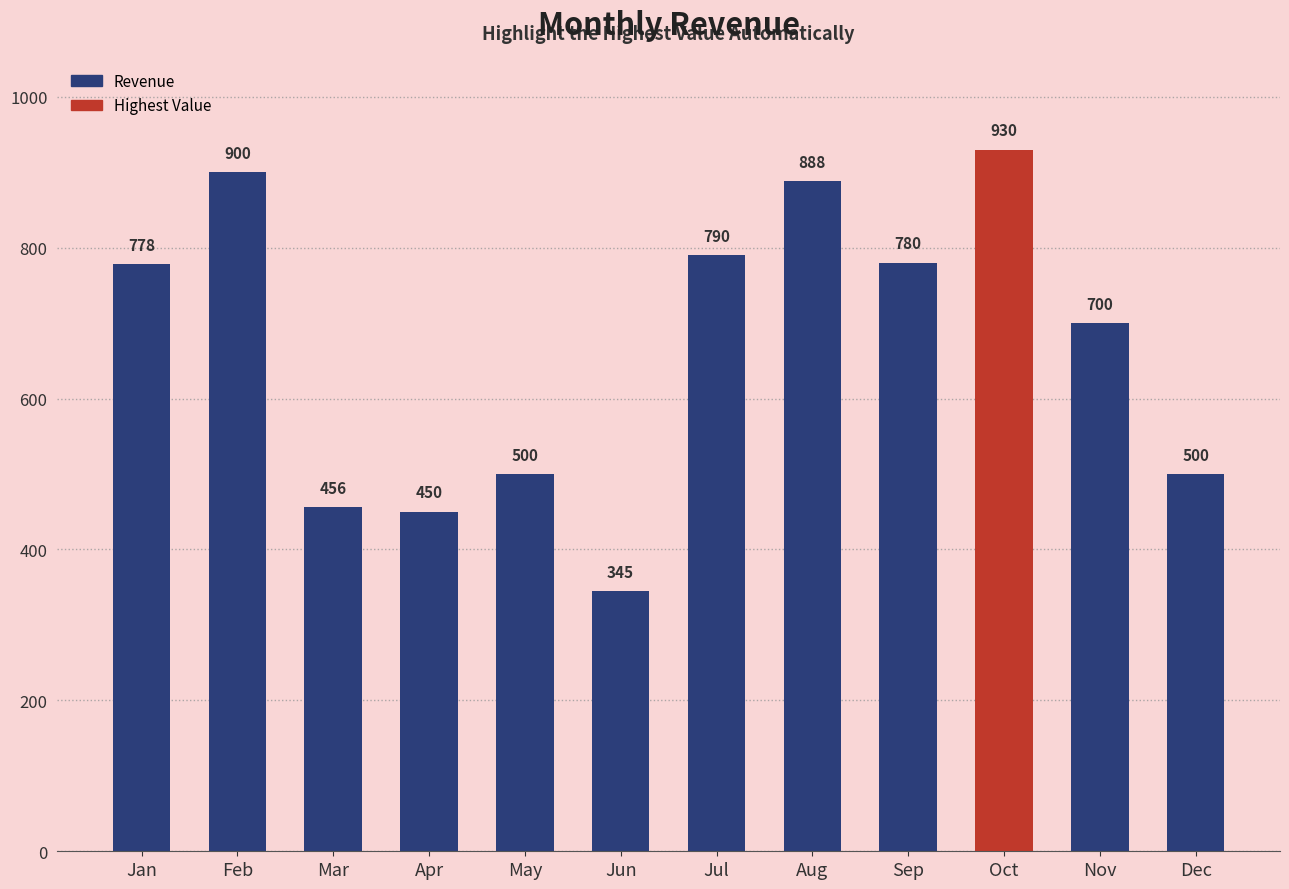

The value at Aug is 1205. True or false?

False